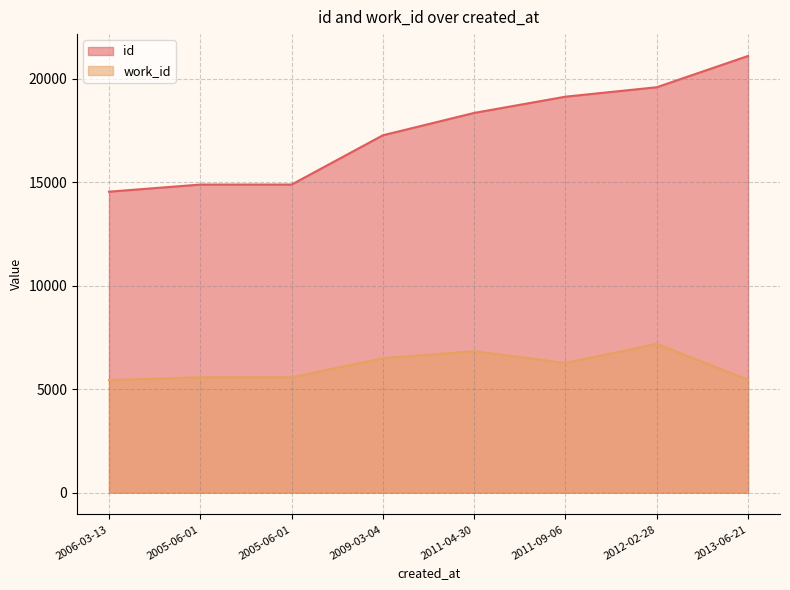

Count the number of data series in this chart.

2